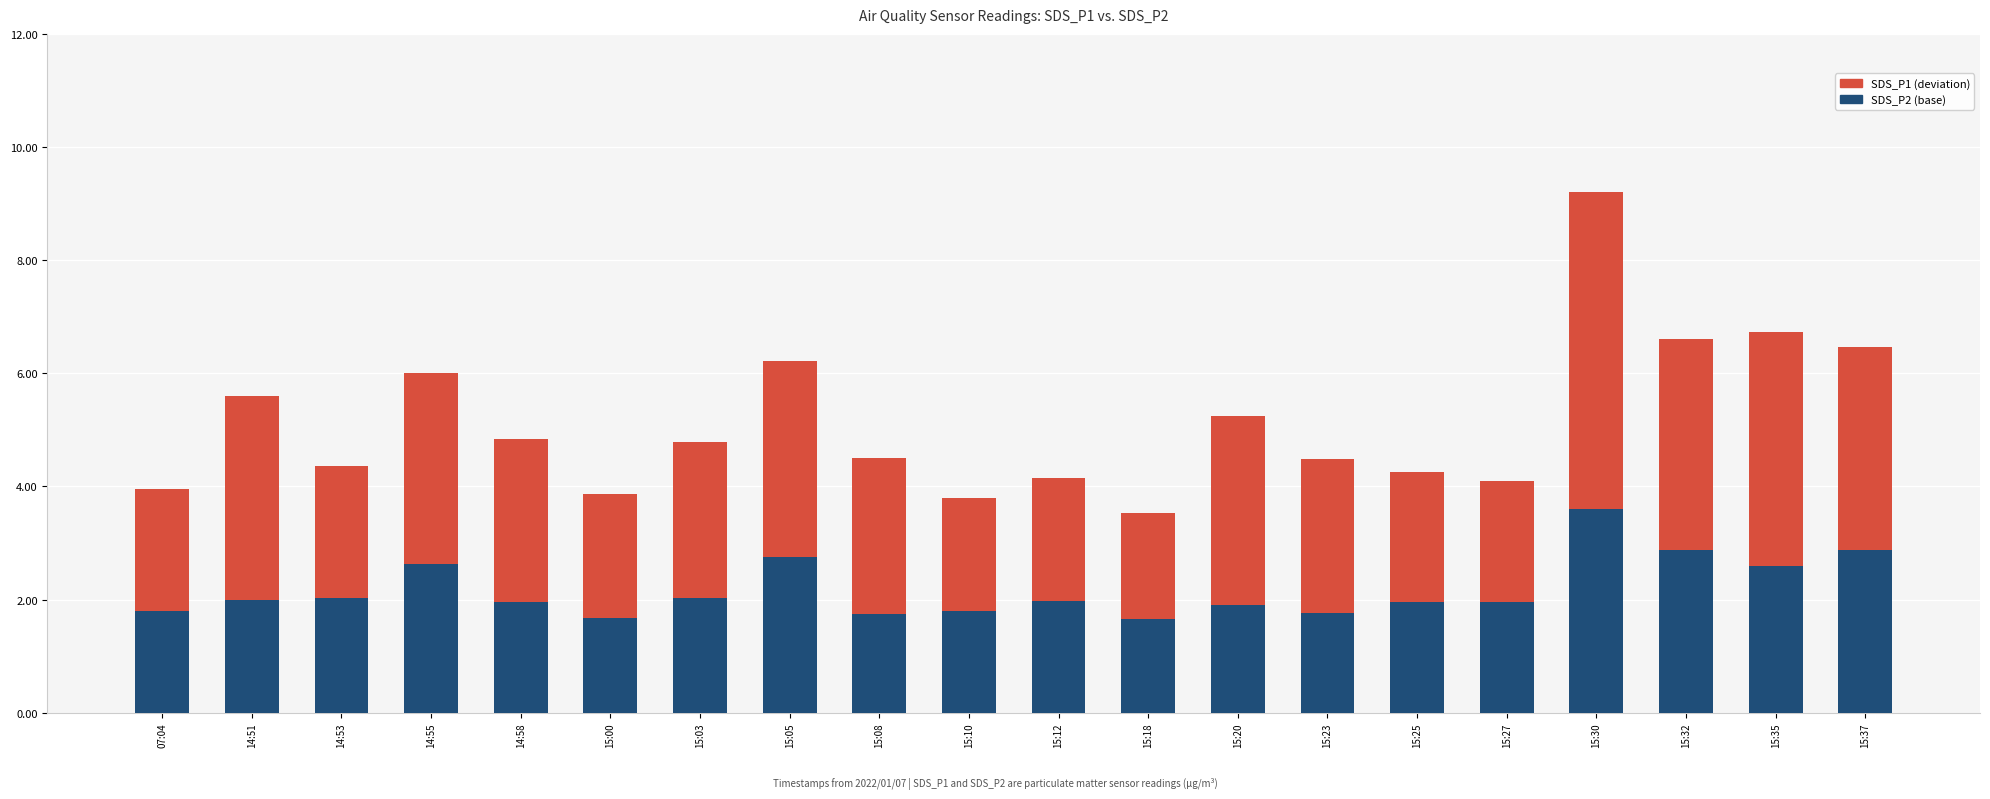

What is the total value across all series at 15:30?

9.2